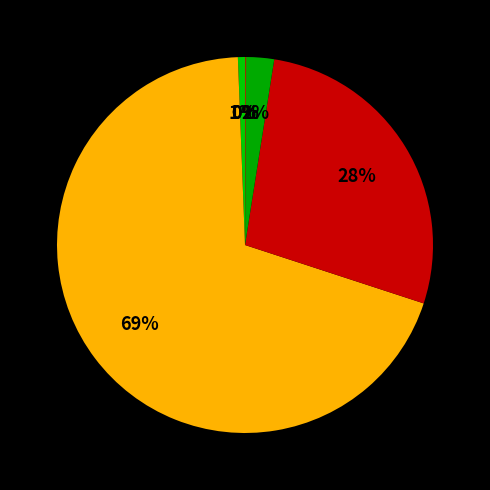

Is there a majority slice in this chart?

Yes